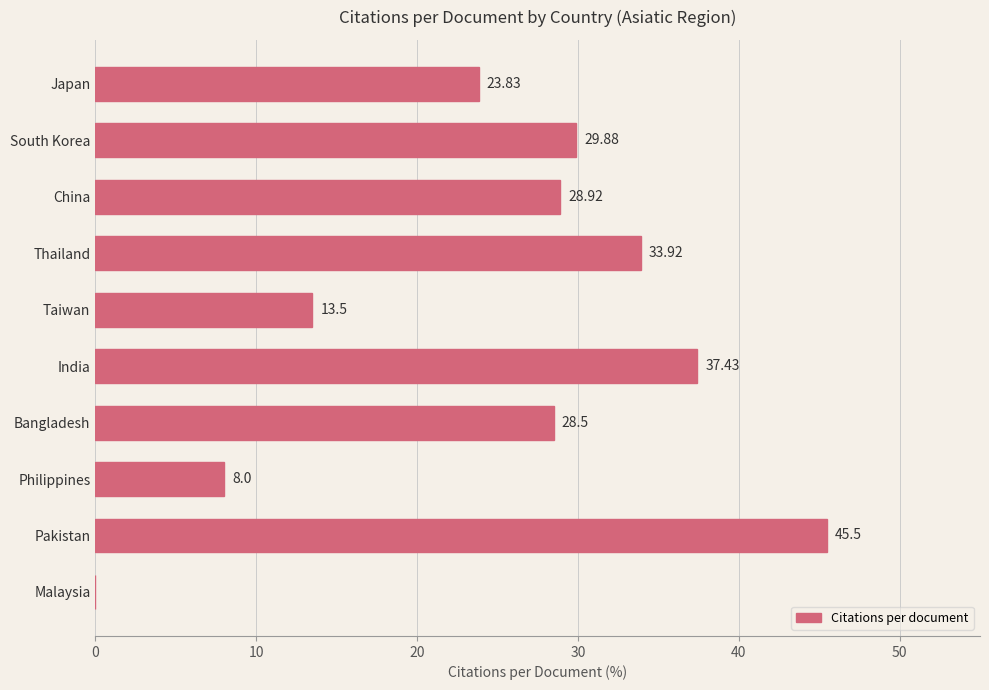

What is the sum of the values at South Korea and Pakistan?

75.4